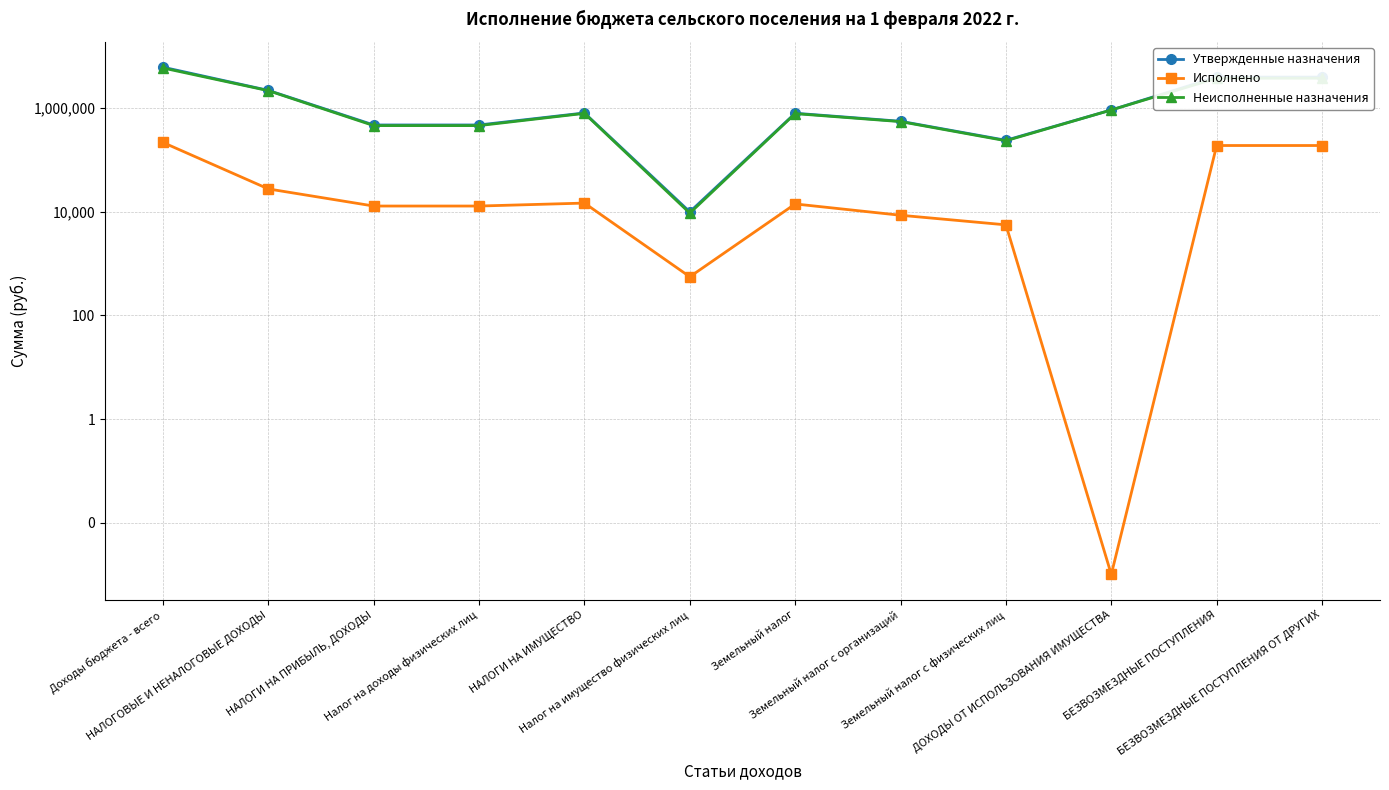

What position from the left is Земельный налог с физических лиц?

9